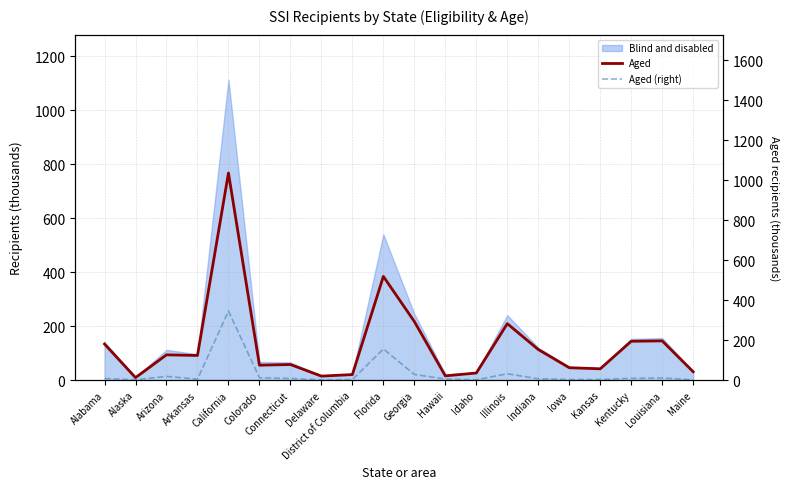

The Aged (right) series shows 10.4 at Louisiana. True or false?

True